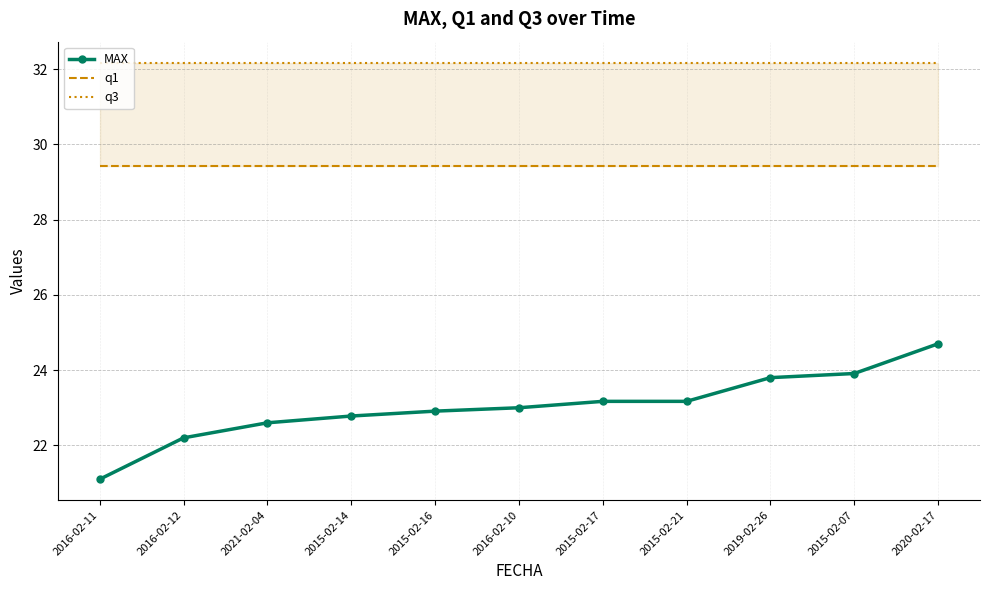

The MAX series shows 9.5 at 2015-02-17. True or false?

False